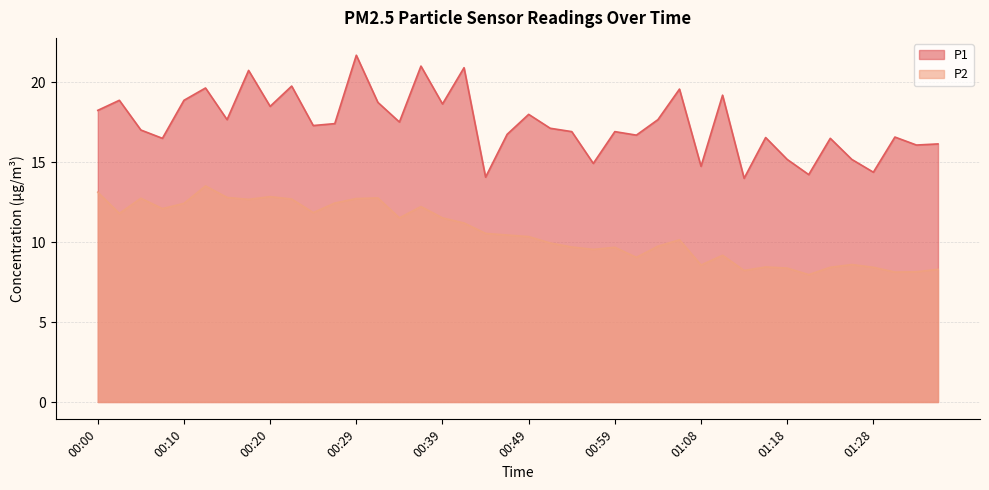

What is the lowest value of the P2 series?

8.0